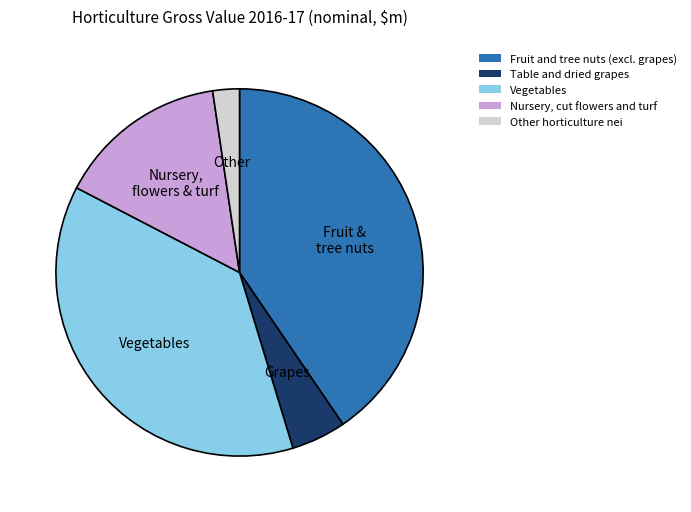

Which category has the biggest portion of the pie?

Fruit and tree nuts (excl. grapes)